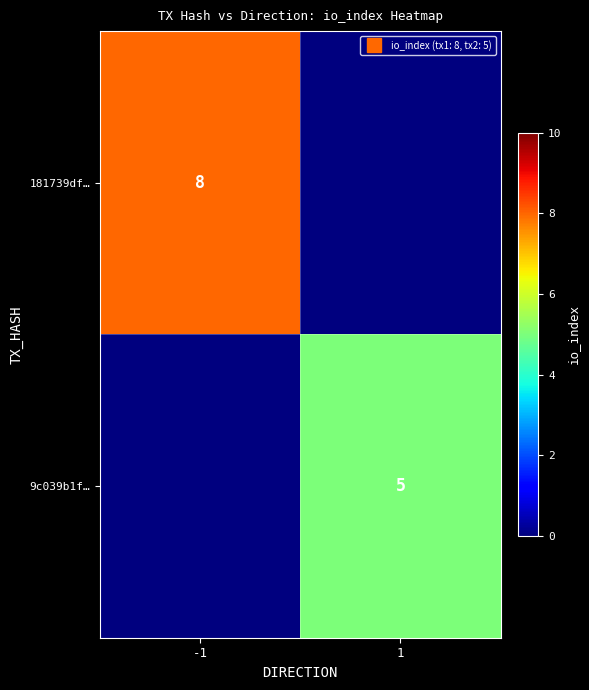

Which series has the largest total across all categories?

181739df…